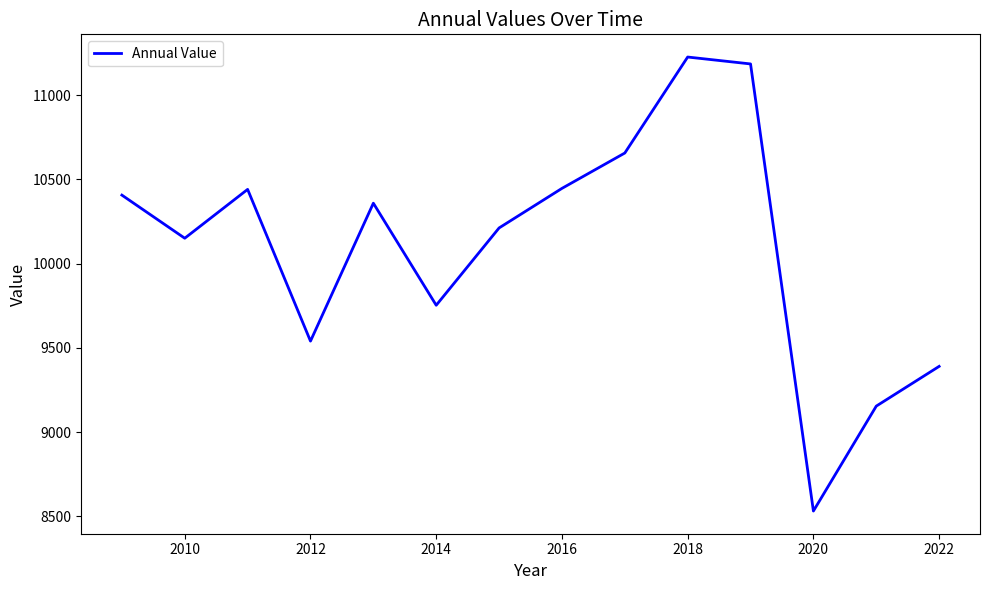

How many values are below 10359?

7